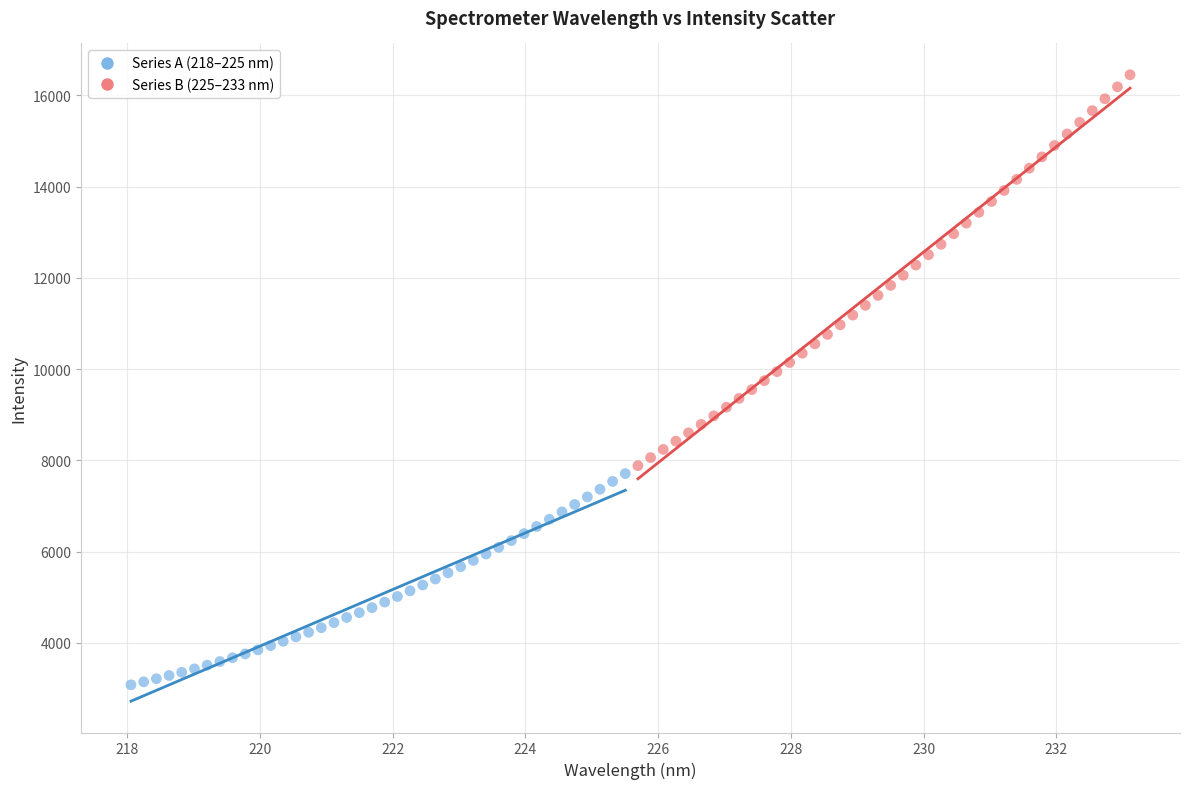

Which series reaches the minimum Y coordinate?

Series A (218–225 nm)